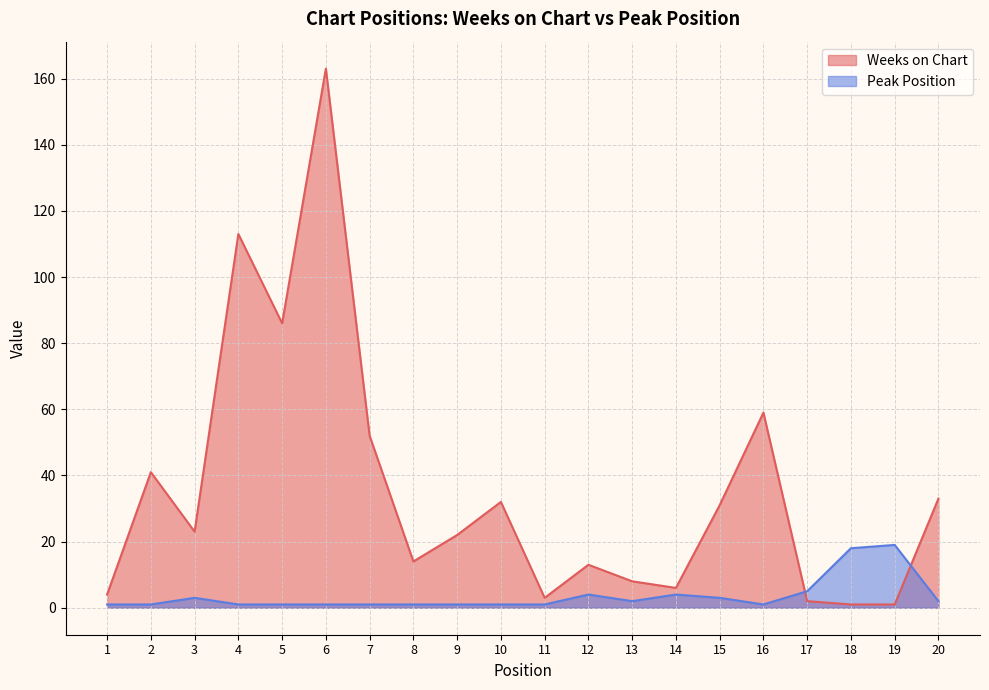

Count the number of data series in this chart.

2